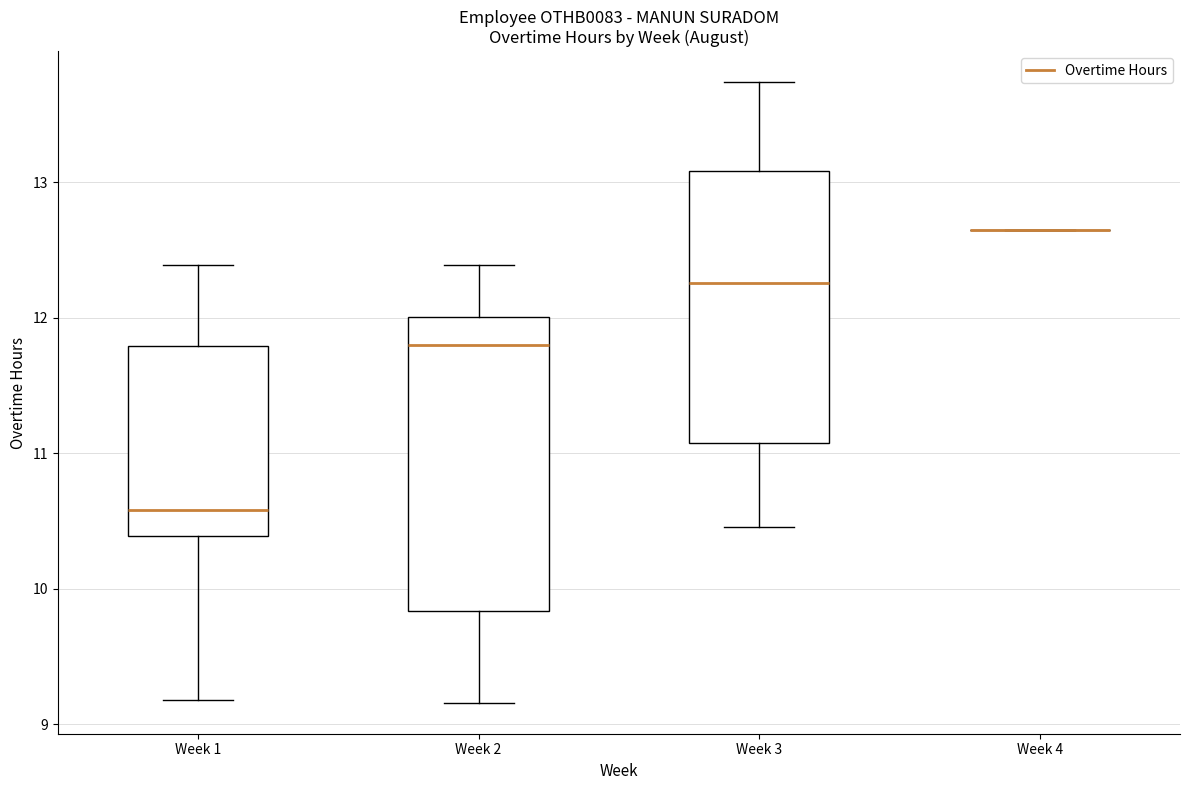

Reading left to right, read every box against the y-axis: the position of its median line, the range the box covers, and the ends of its whiskers. The values are not printed on the chart, so give them approximately, as read against the axis.

Week 1: median 10.6, box 10.4 to 11.8, whiskers 9.2 to 12.4
Week 2: median 11.8, box 9.8 to 12.0, whiskers 9.2 to 12.4
Week 3: median 12.3, box 11.1 to 13.1, whiskers 10.5 to 13.7
Week 4: box collapsed to a line at 12.7, whiskers 12.7 to 12.7